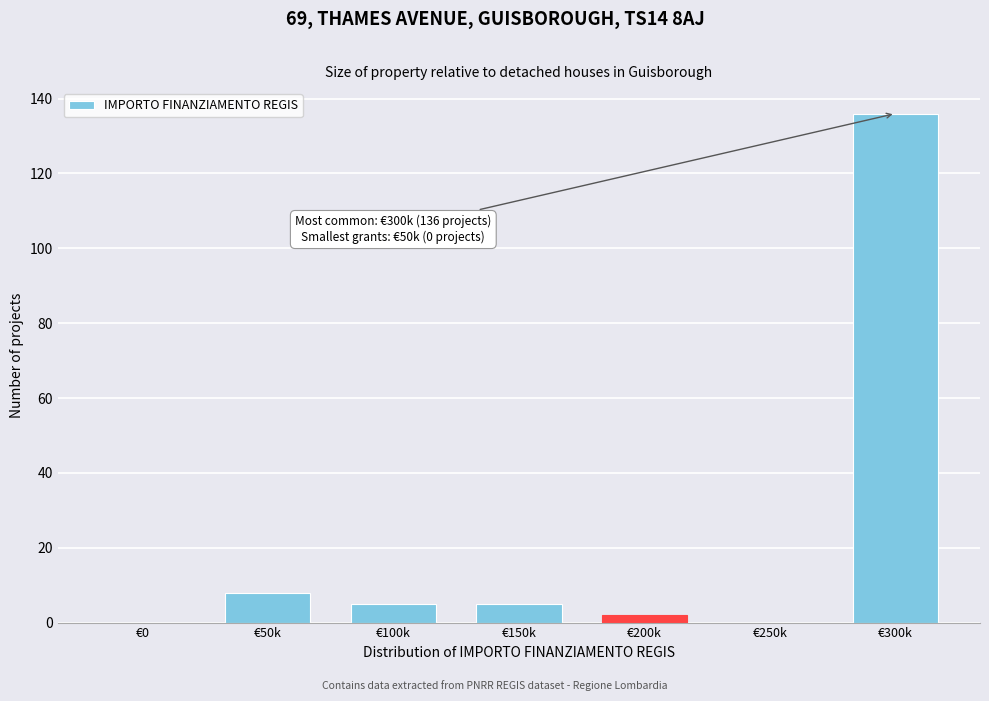

Reading left to right, transcribe all the data shown in this chart.

€0=0	€50k=8	€100k=5	€150k=5	€200k=2	€250k=0	€300k=136